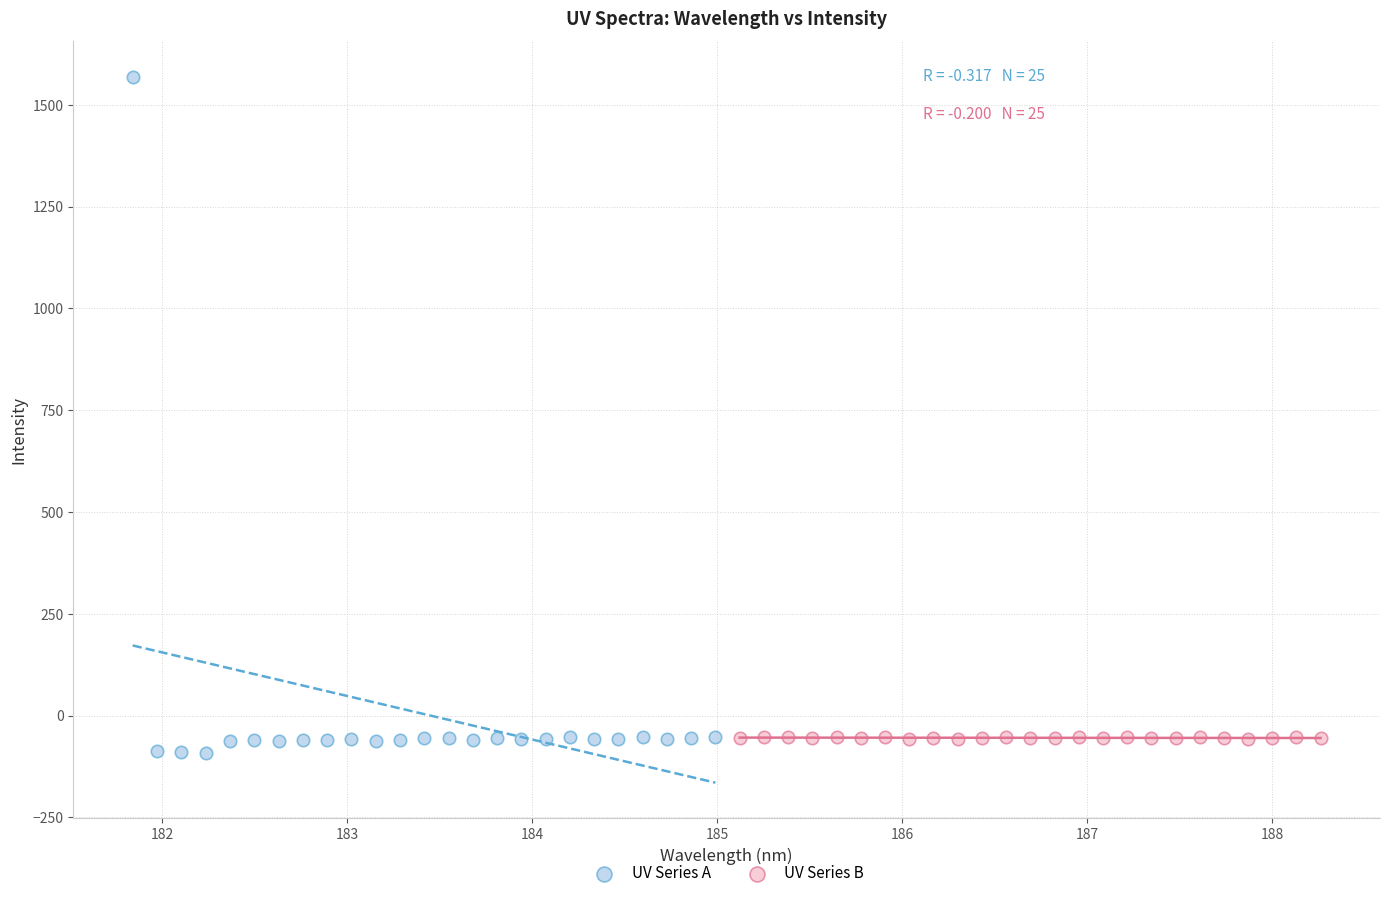

Which series has the widest spread of Y values?

UV Series A